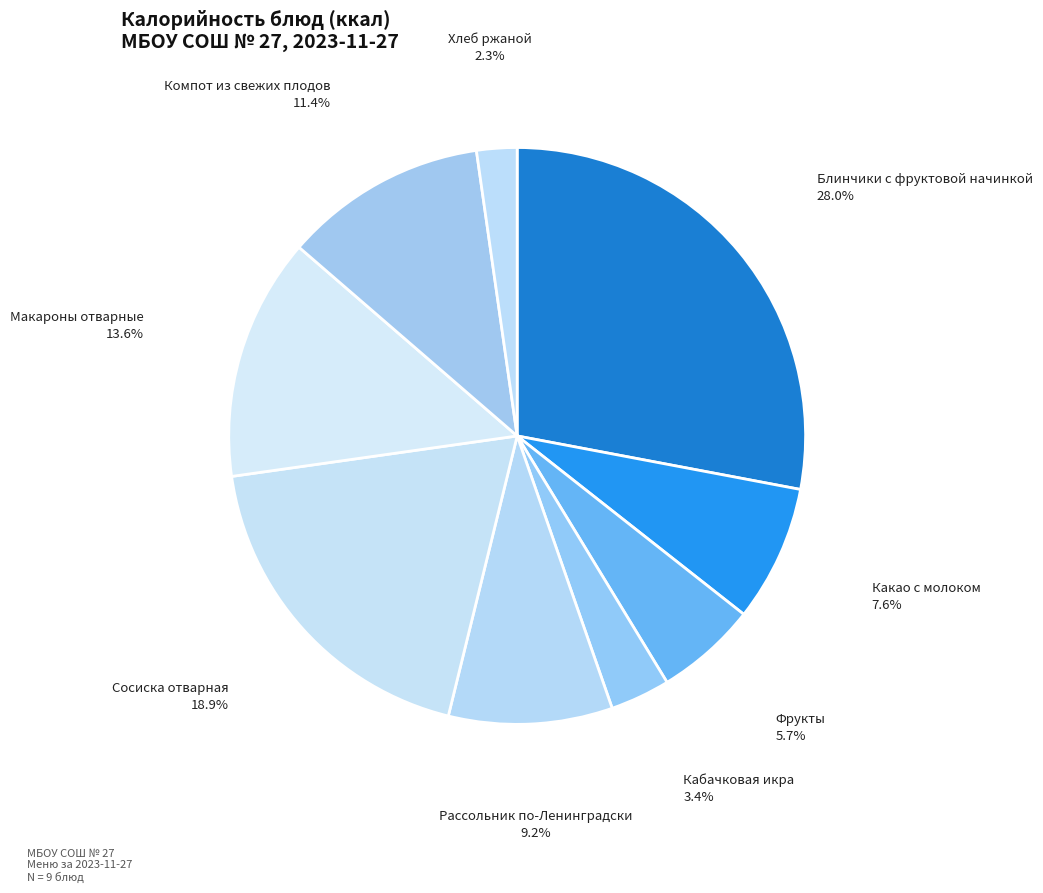

What percentage is the Блинчики с фруктовой начинкой slice, to the nearest percent?

28%